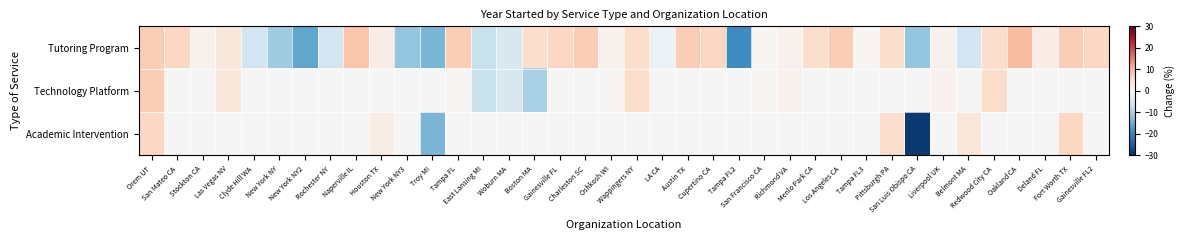

How many negative values does the Technology Platform series have?

3